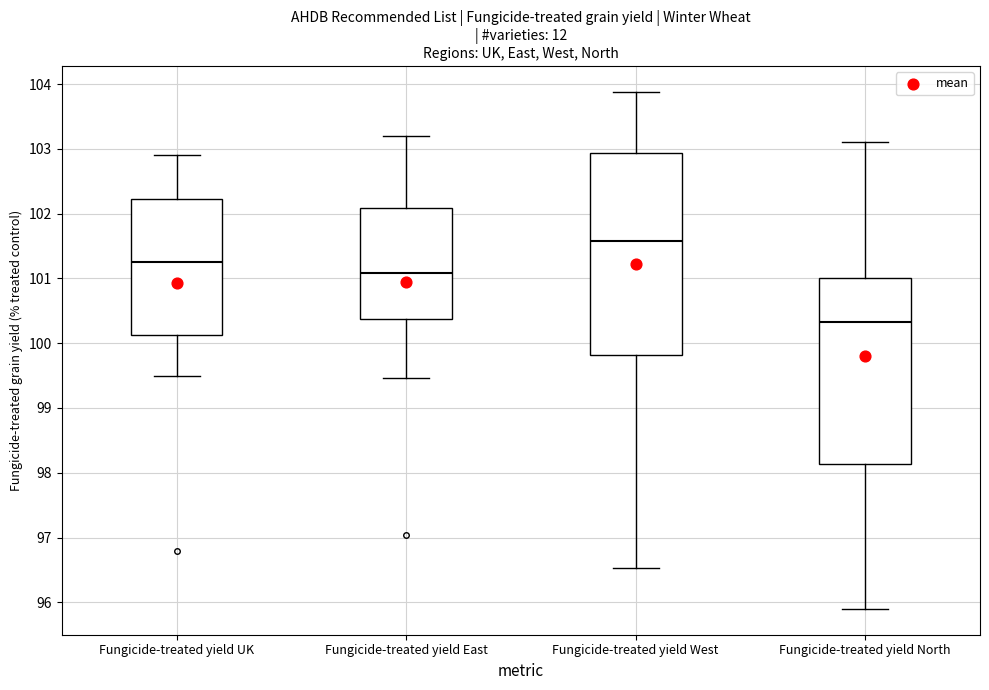

Which box's median line is the lowest?

Fungicide-treated yield North